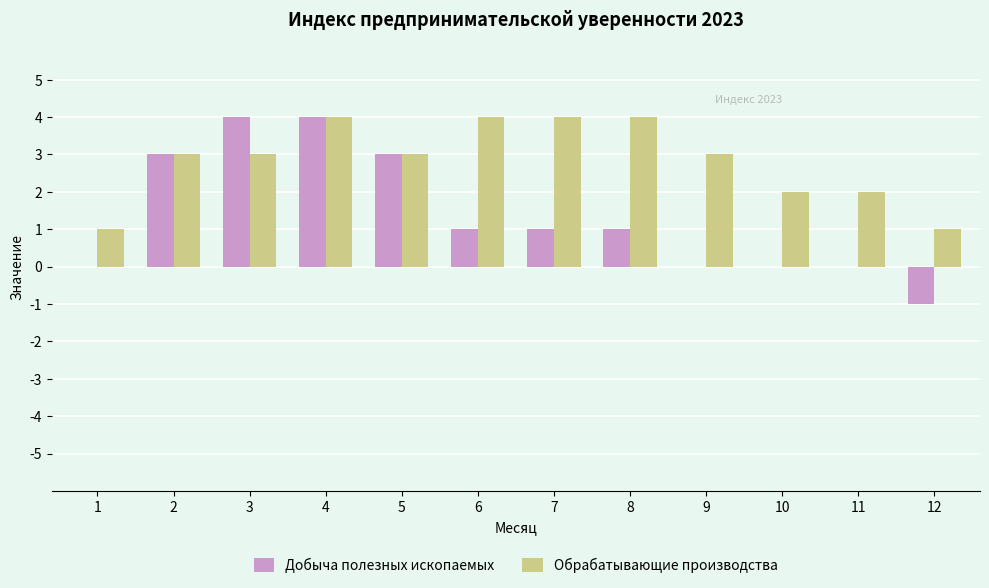

Reading left to right, transcribe all the data shown in this chart.

Добыча полезных ископаемых: 1=0	2=3	3=4	4=4	5=3	6=1	7=1	8=1	9=0	10=0	11=0	12=-1
Обрабатывающие производства: 1=1	2=3	3=3	4=4	5=3	6=4	7=4	8=4	9=3	10=2	11=2	12=1